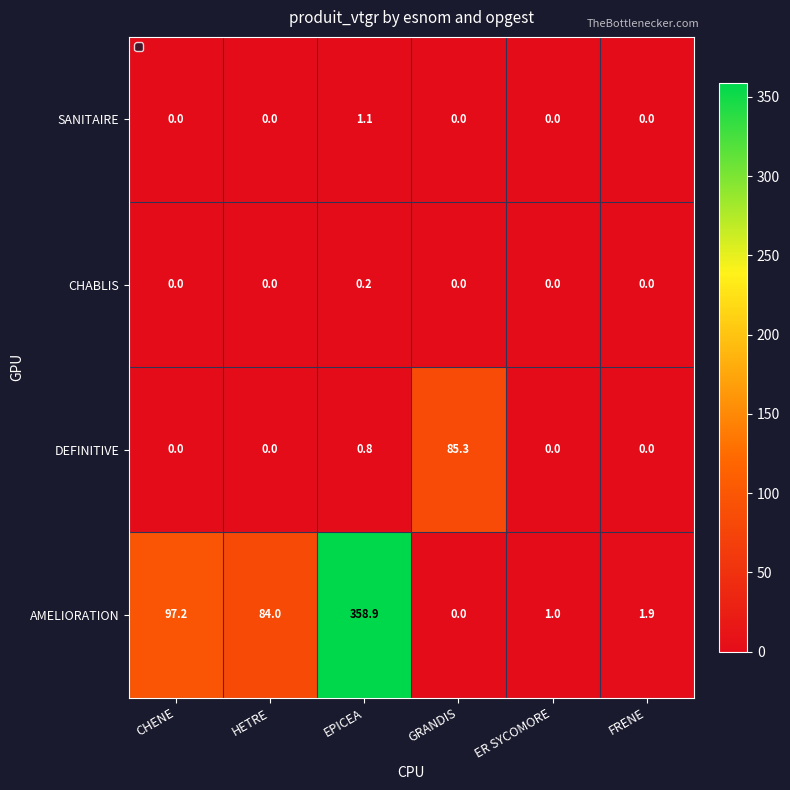

How many distinct data groups are displayed?

4